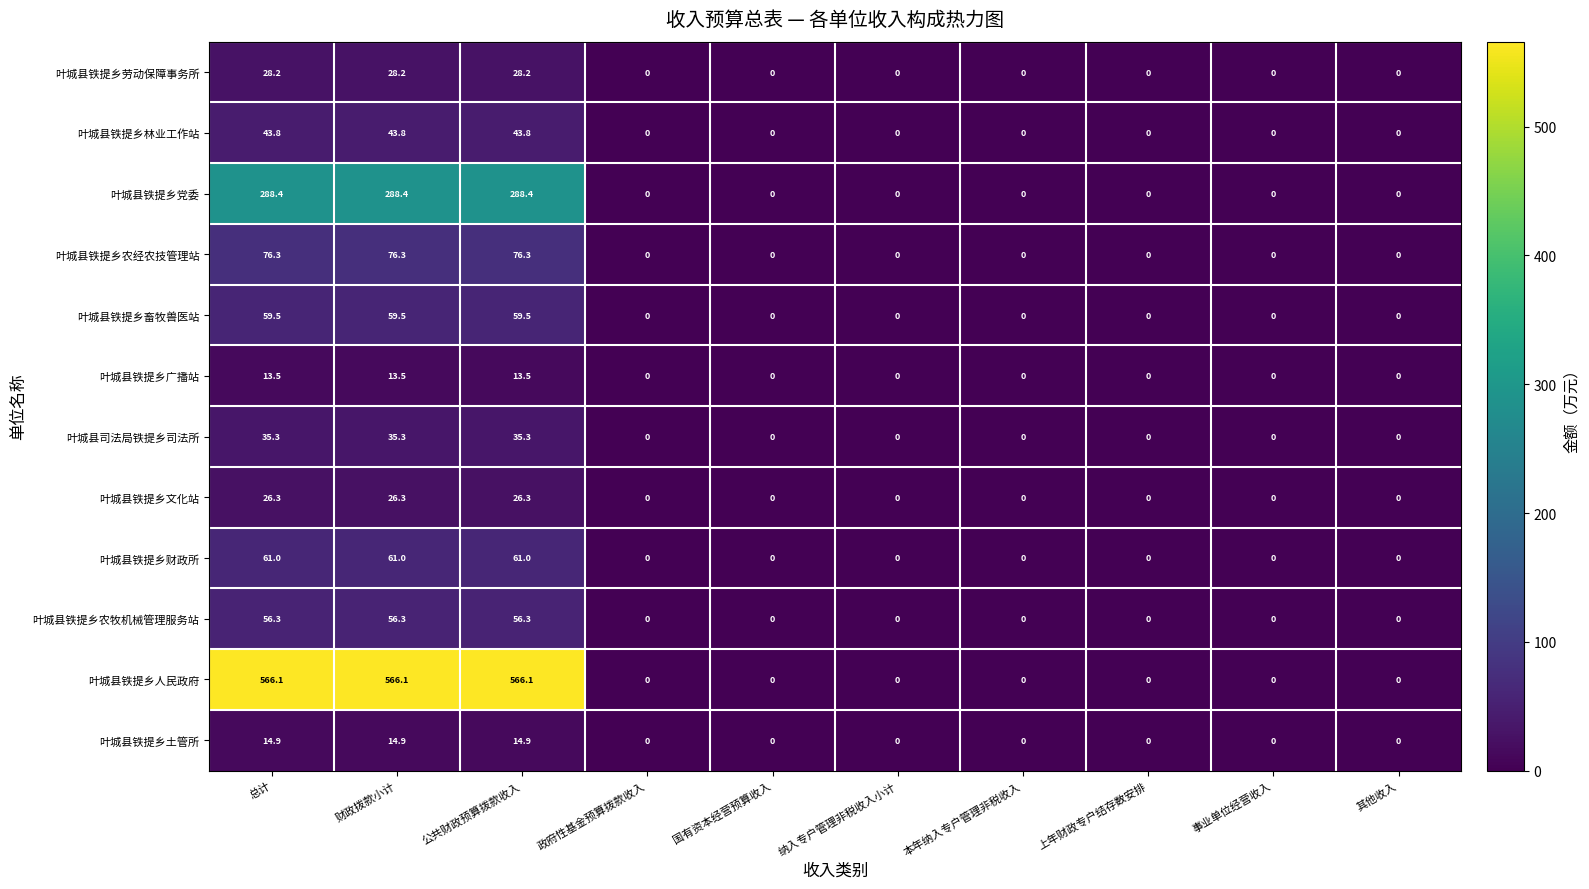

Which series has the largest range (max minus min)?

叶城县铁提乡人民政府